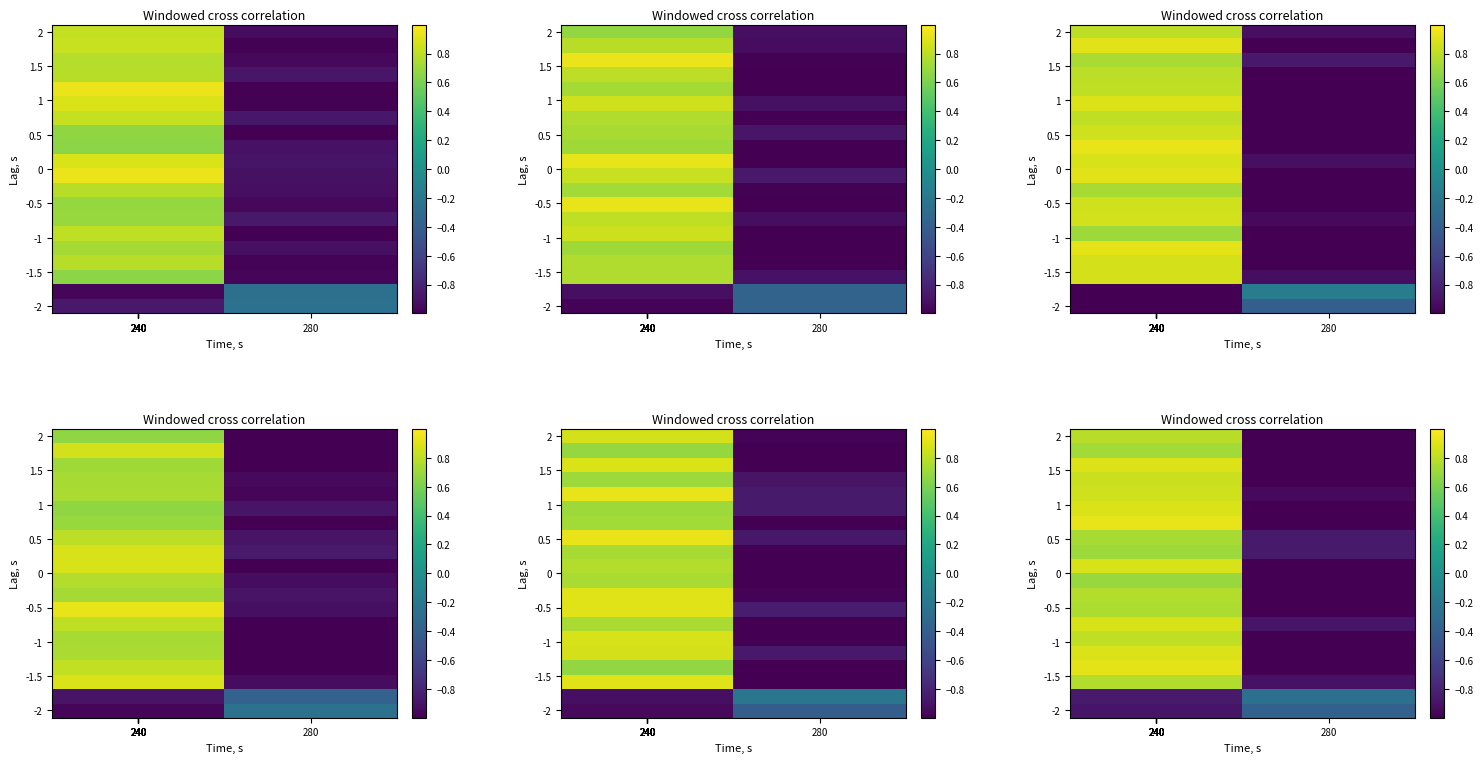

How many series are shown in this chart?

20